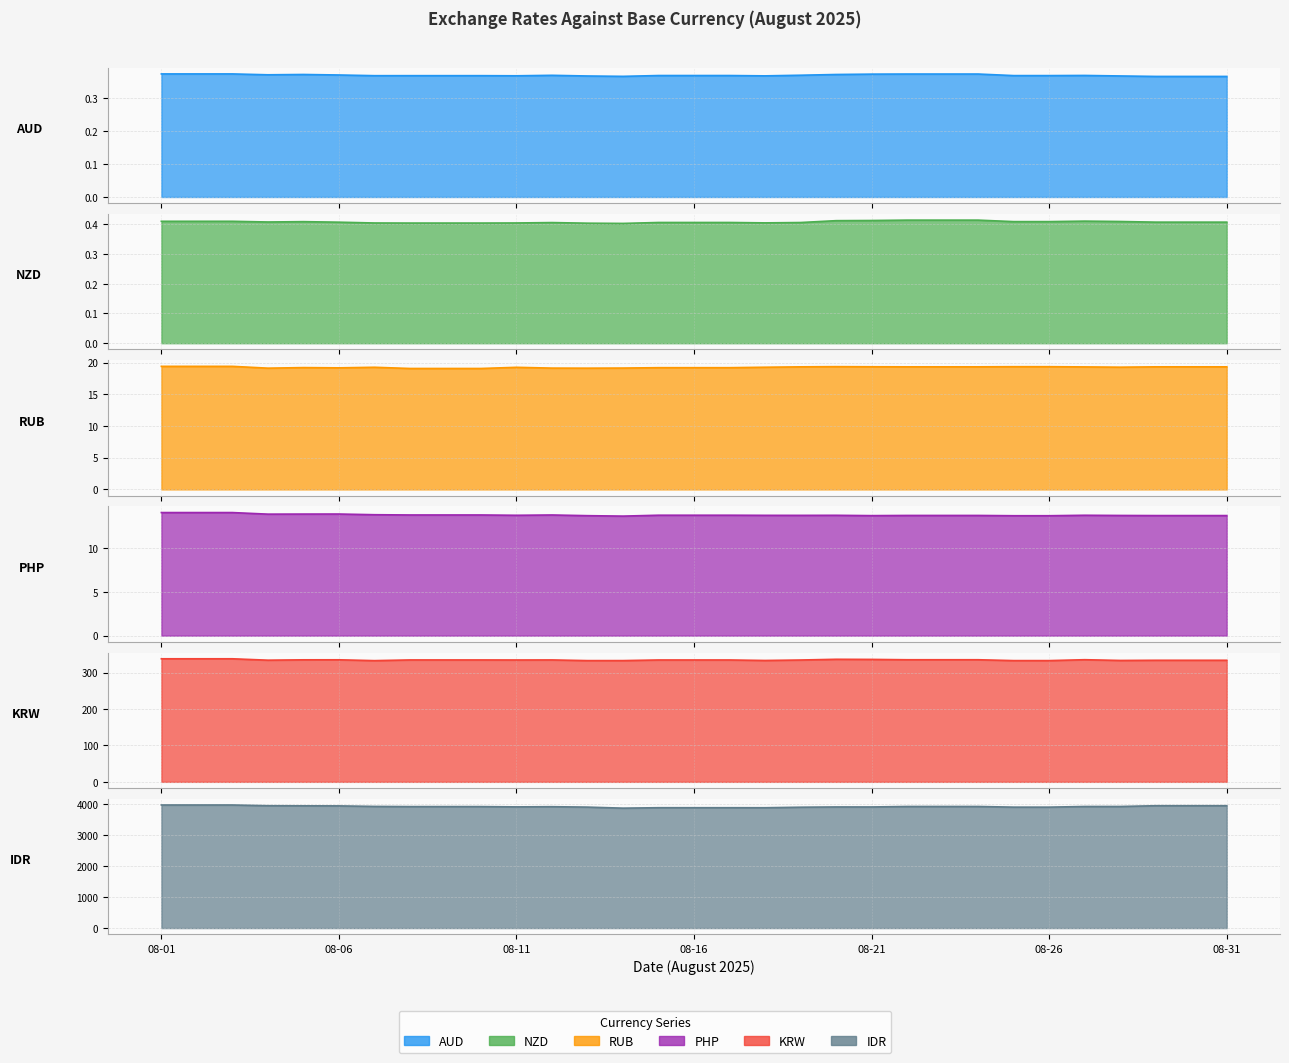

What is the value of the PHP point at the 29th from the left?

13.7